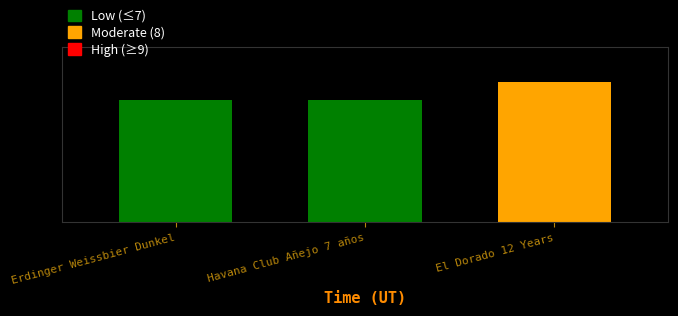

What is the difference between the maximum and minimum values?

1